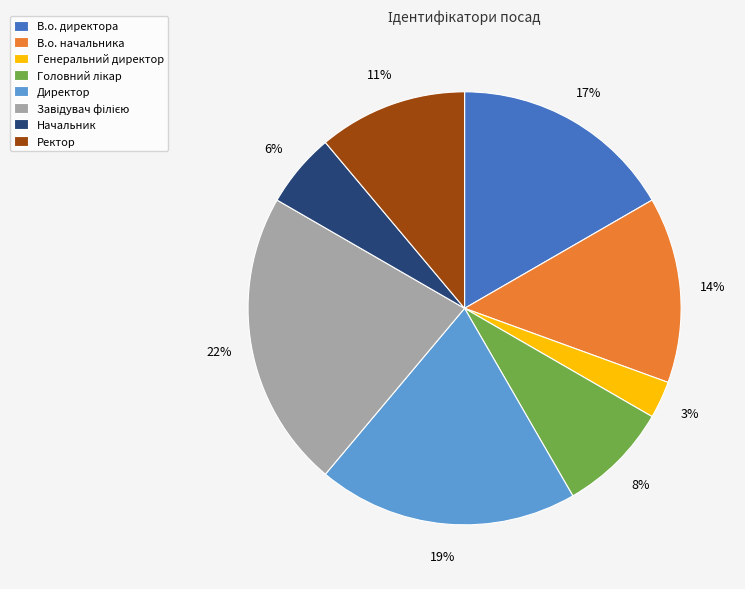

Is there any slice that represents more than half of the pie?

No